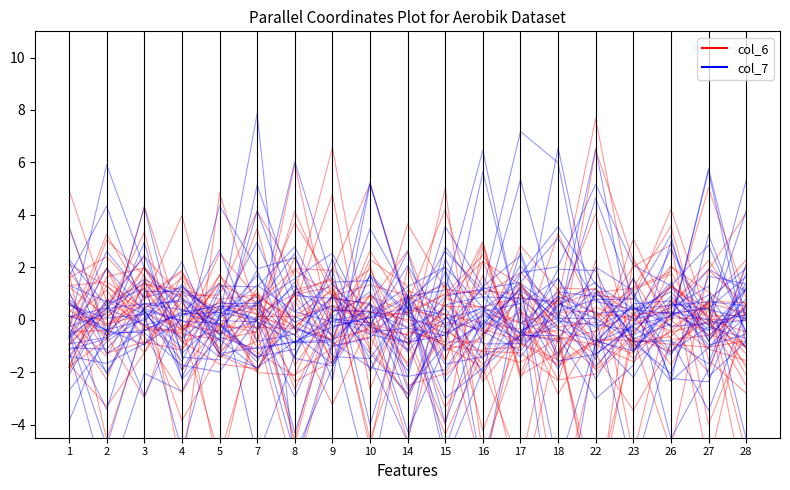

At which category does the chart reach its minimum across all series?

28